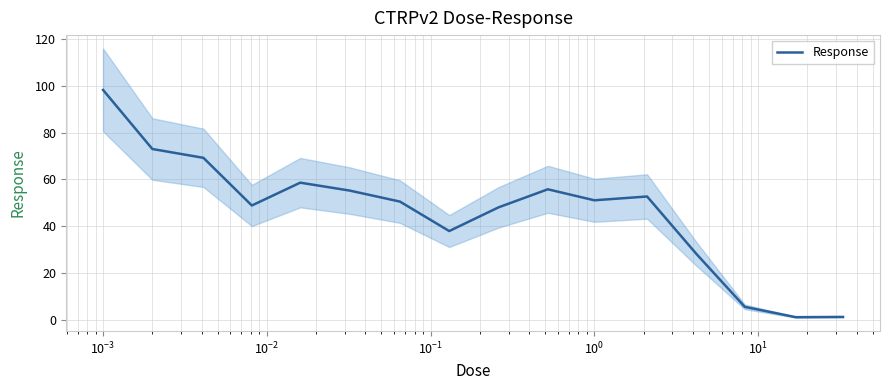

How many lines are shown in the chart?

1